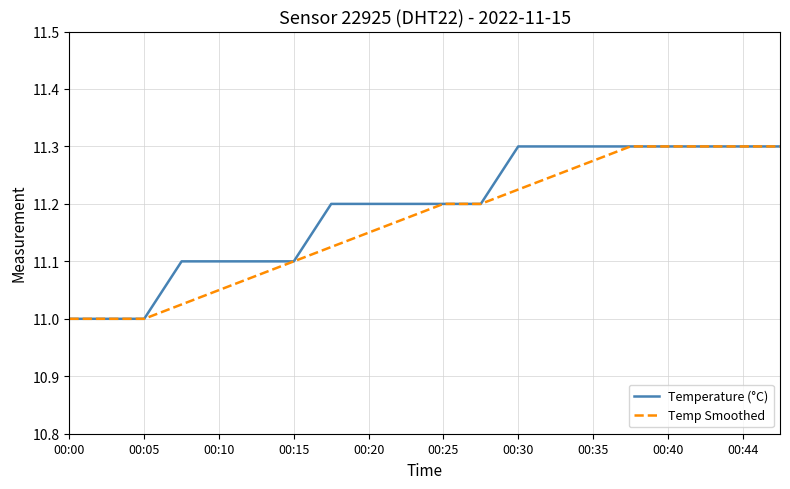

What is the value of the Temperature (°C) point at the 18th from the left?

11.3